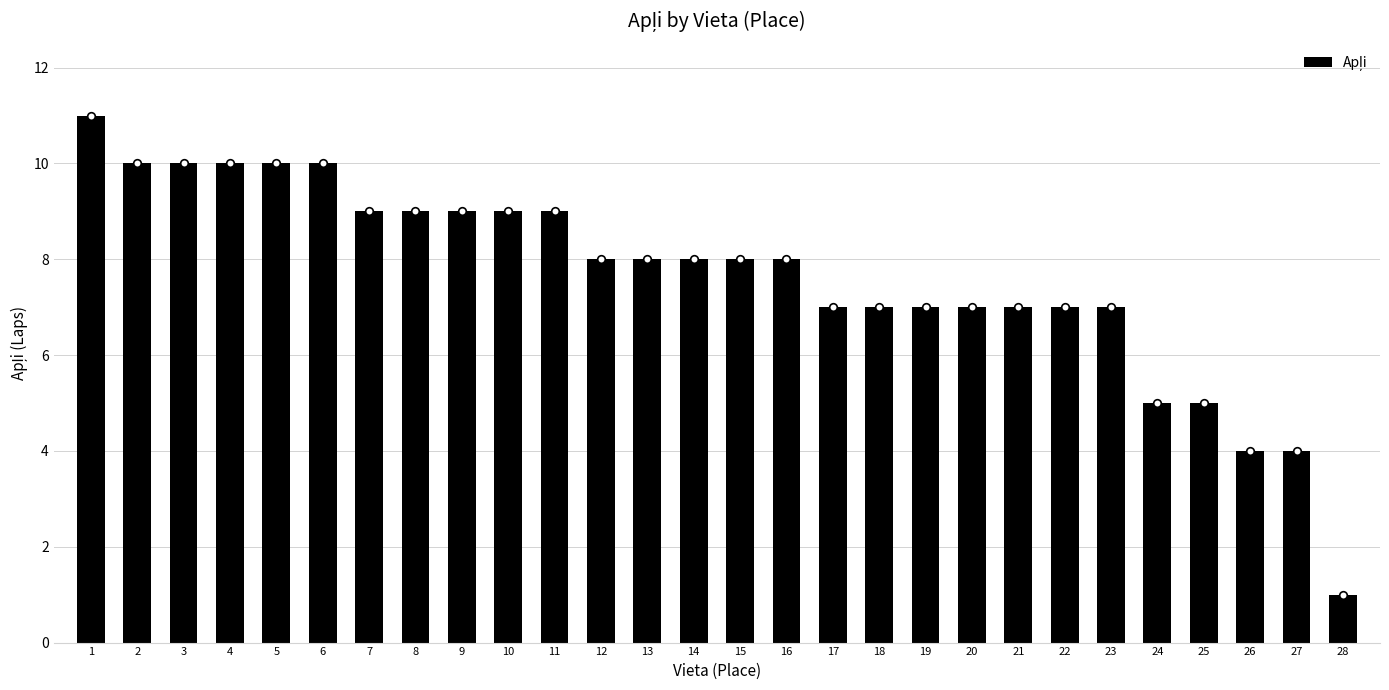

What is the change in value from 9 to 27?

-5